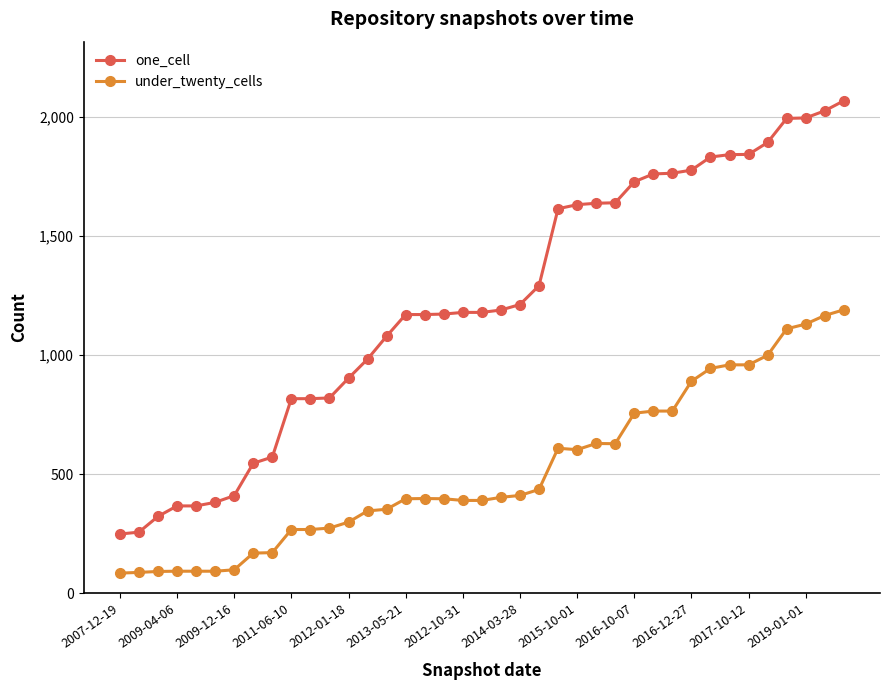

What is the value of the under_twenty_cells point at the 31st from the left?

890